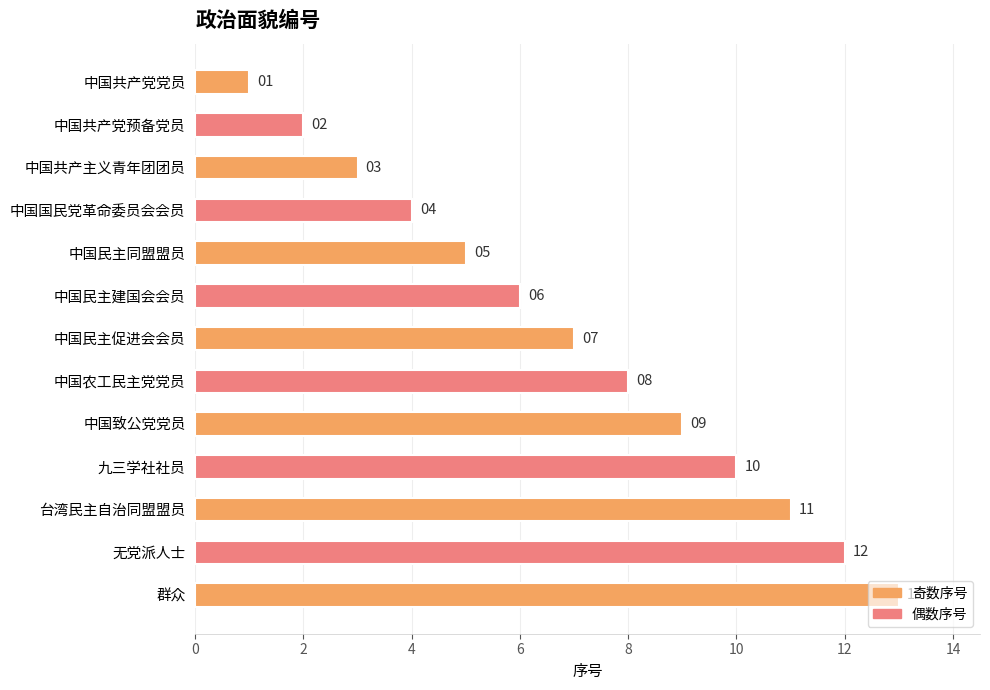

Approximately how many times larger is the value at 中国农工民主党党员 compared to 群众?

0.6